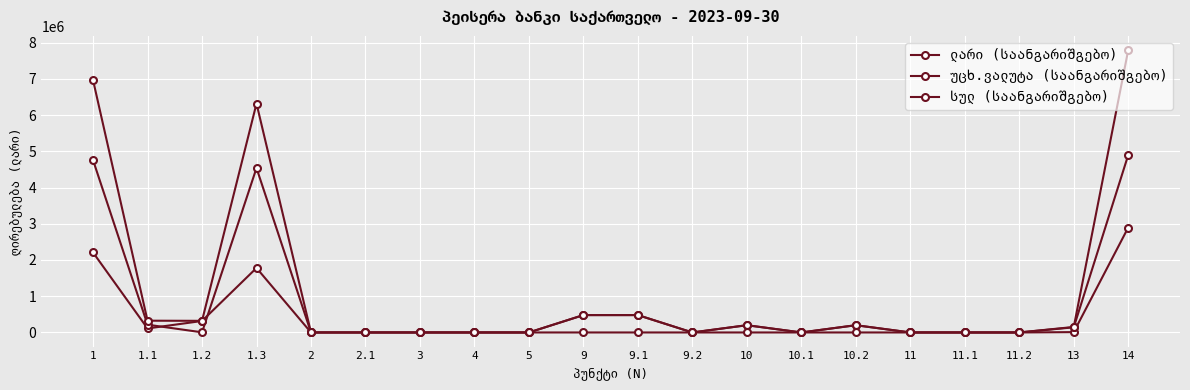

The სულ (საანგარიშგებო) series shows -4675001.5 at 11. True or false?

False